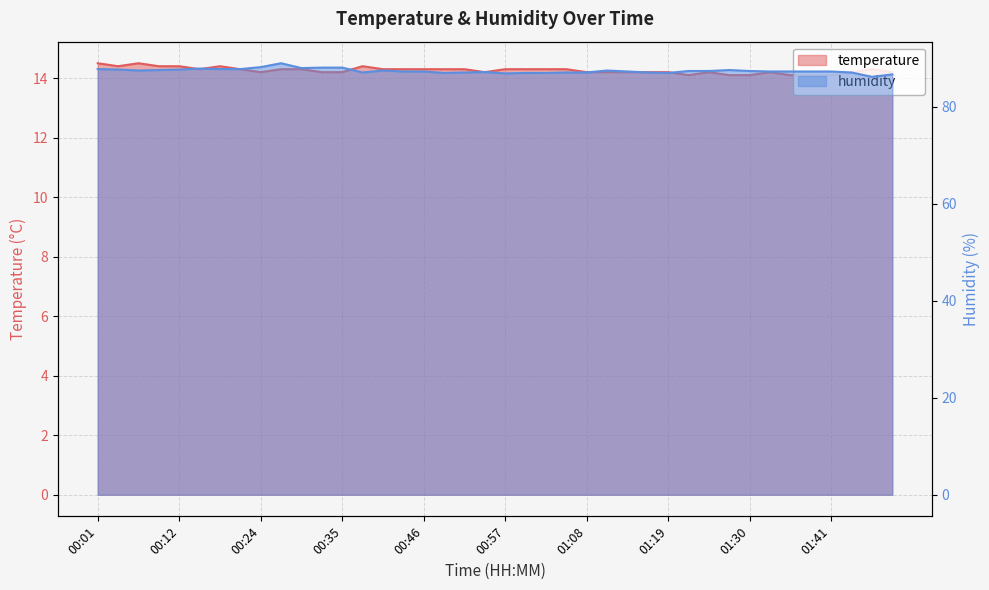

Reading left to right, extract all data points from this chart.

temperature: 14.5	14.4	14.5	14.4	14.4	14.3	14.4	14.3	14.2	14.3	14.3	14.2	14.2	14.4	14.3	14.3	14.3	14.3	14.3	14.2	14.3	14.3	14.3	14.3	14.2	14.2	14.2	14.2	14.2	14.1	14.2	14.1	14.1	14.2	14.1	14.1	14.1	14.2	14.3	14.2
humidity: 87.8	87.7	87.5	87.6	87.7	87.9	87.8	87.8	88.2	89.0	88.0	88.1	88.1	87.1	87.5	87.3	87.3	87.0	87.1	87.2	86.9	87.0	87.0	87.1	87.1	87.5	87.3	87.1	87.0	87.4	87.4	87.6	87.4	87.3	87.3	87.3	87.3	87.1	86.2	86.7